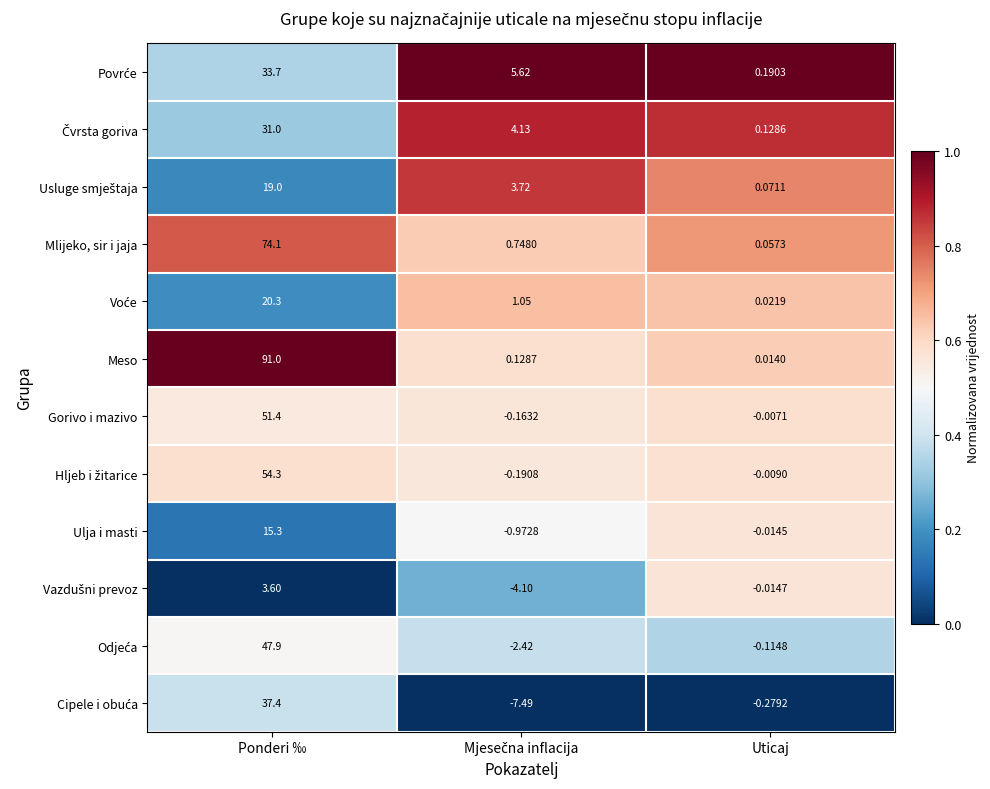

Which series has the largest total across all categories?

Meso